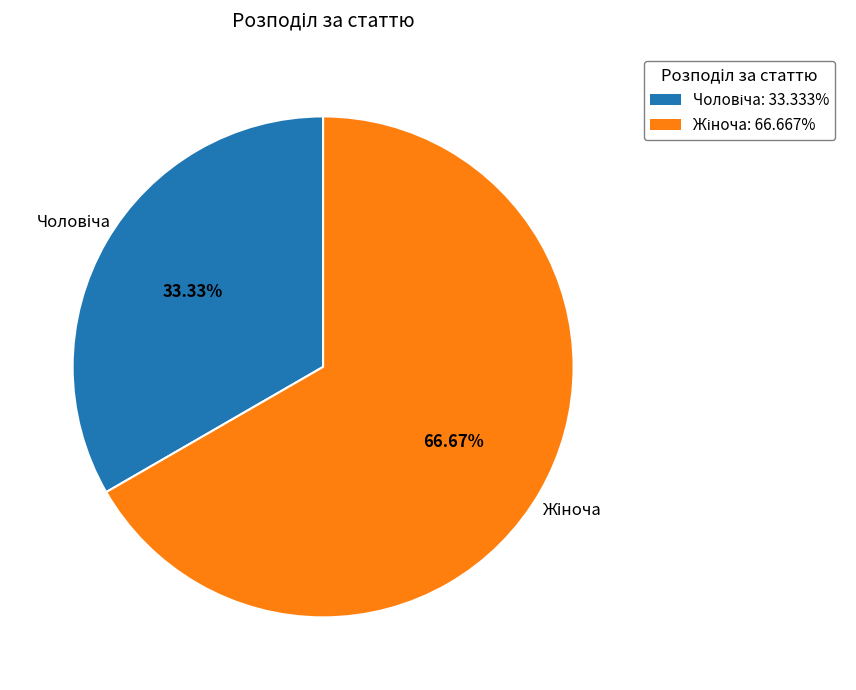

Is there any slice that represents more than half of the pie?

Yes